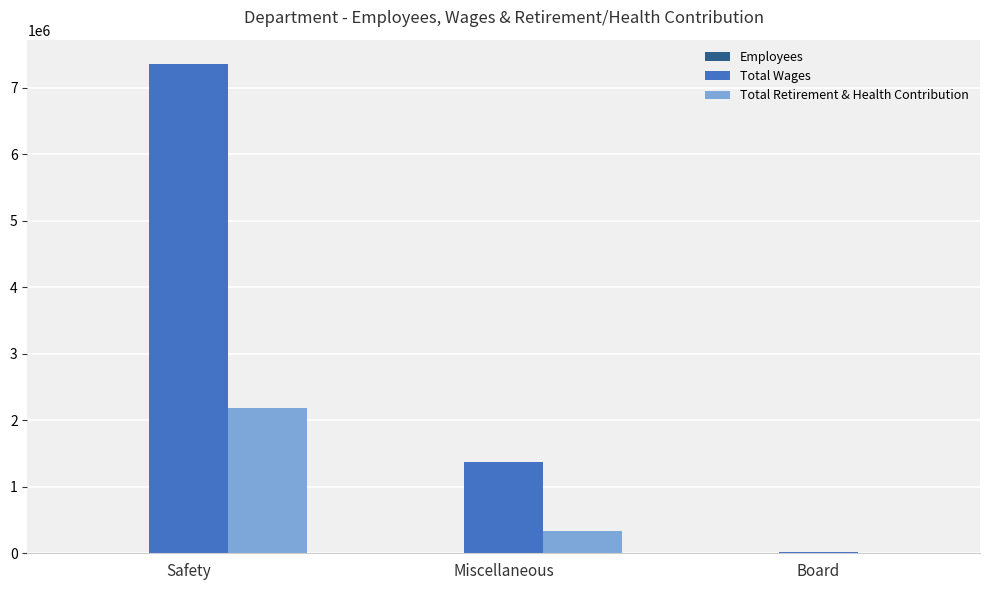

Which series has the largest total across all categories?

Total Wages